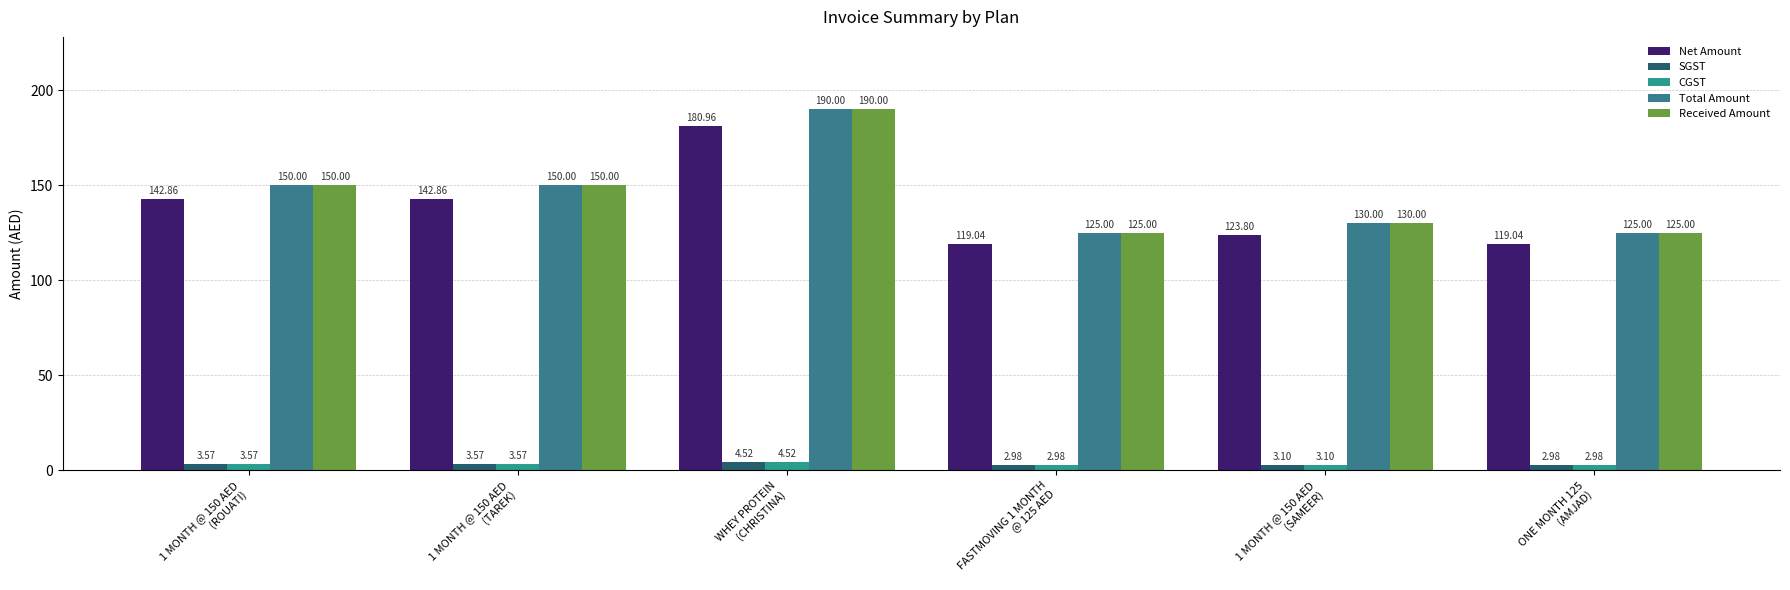

Where is Net Amount nearest to the value 150?

1 MONTH @ 150 AED
(ROUATI)